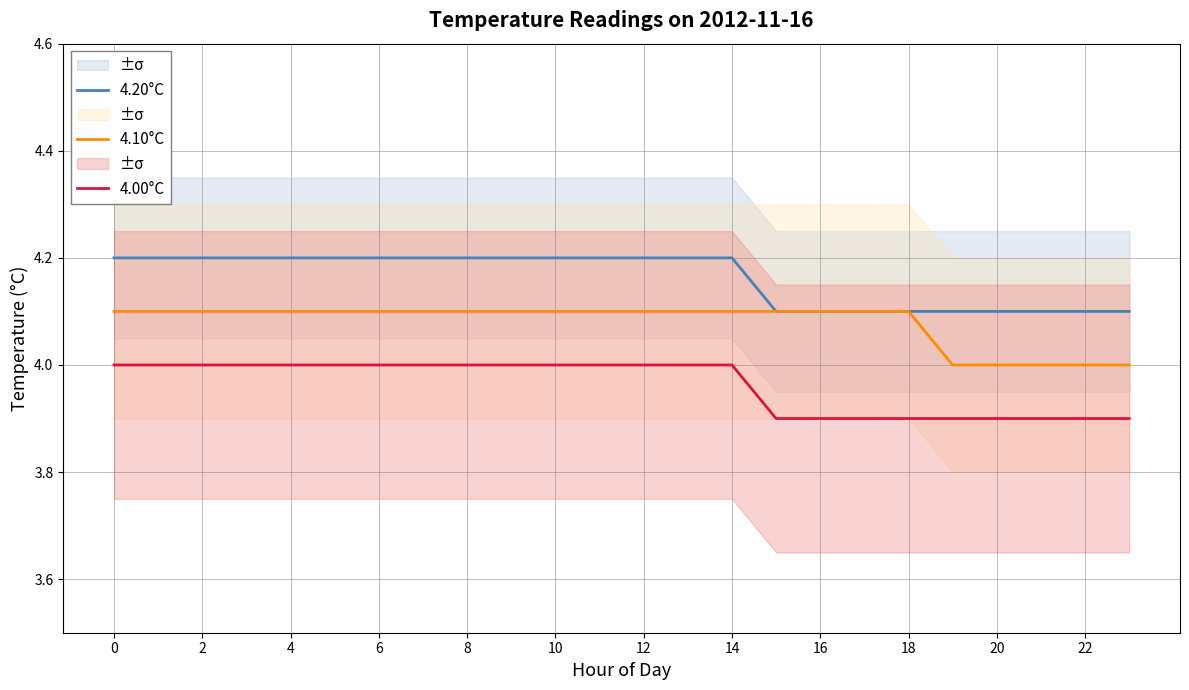

At how many categories does at least one series exceed 4?

24